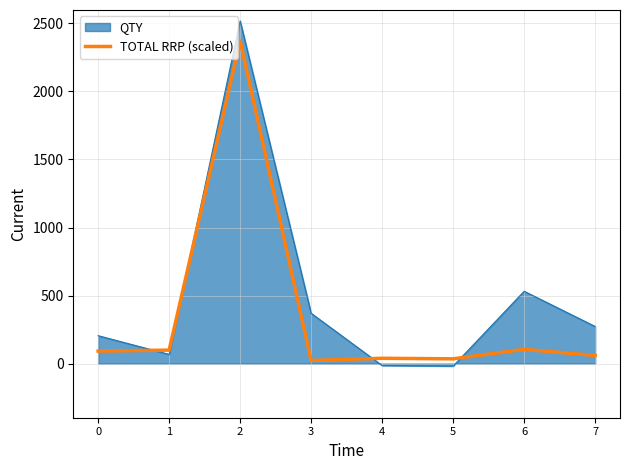

What is the highest value of the QTY series?

2518.5